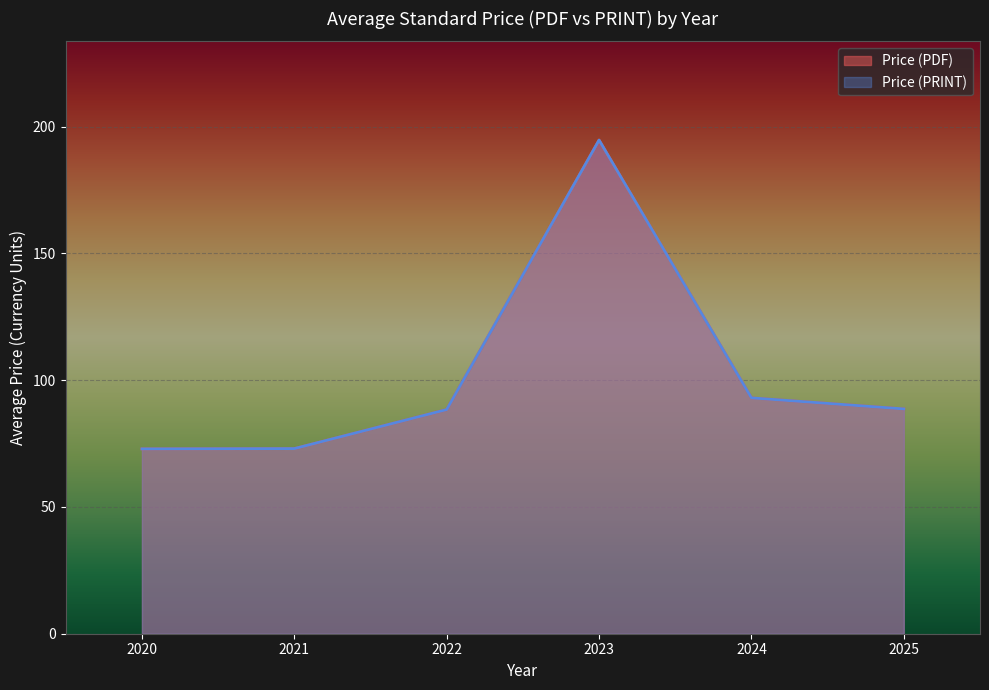

Does the chart display data point markers on the line(s)?

No